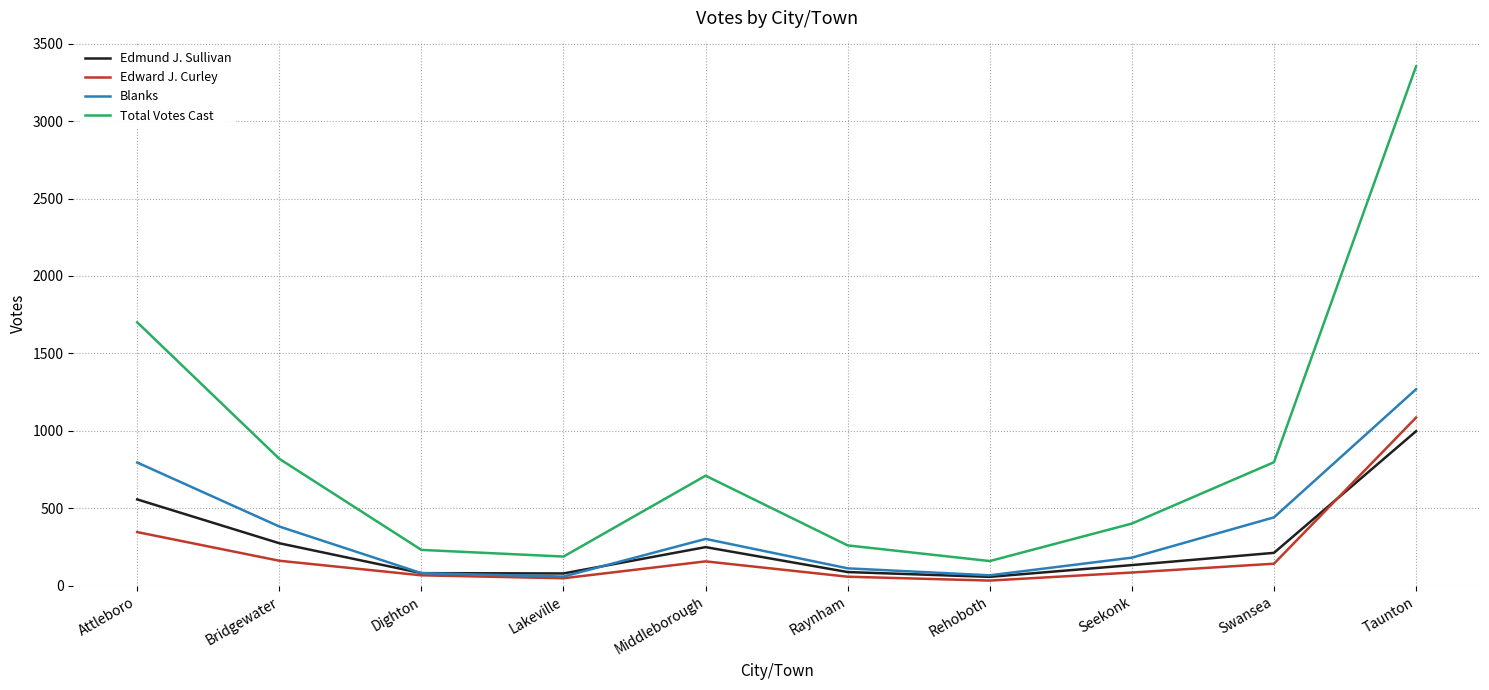

True or false: Blanks and Total Votes Cast intersect in this chart.

False